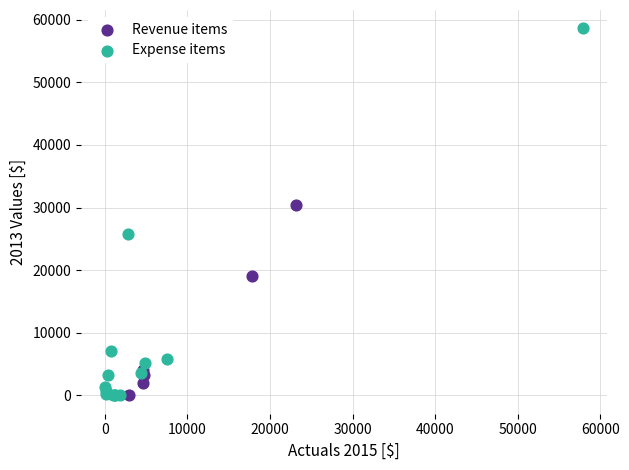

Which series reaches the maximum Y coordinate?

Expense items